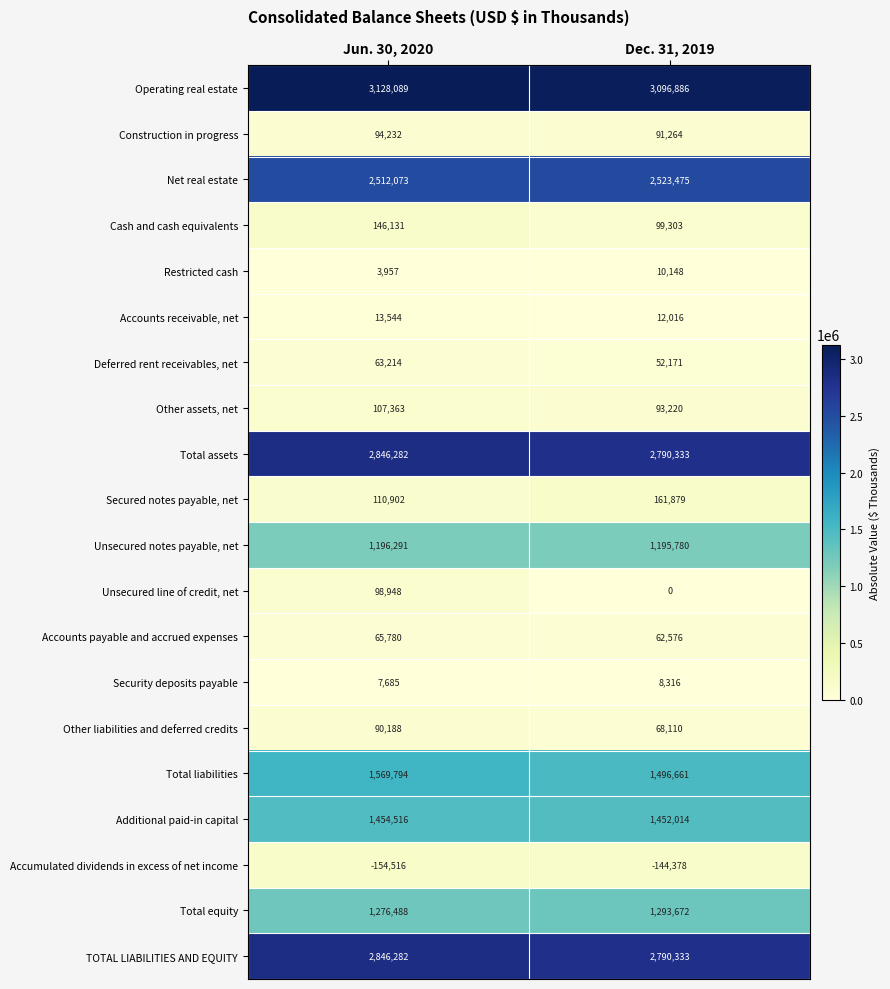

At which label does Cash and cash equivalents reach its minimum?

Dec. 31, 2019